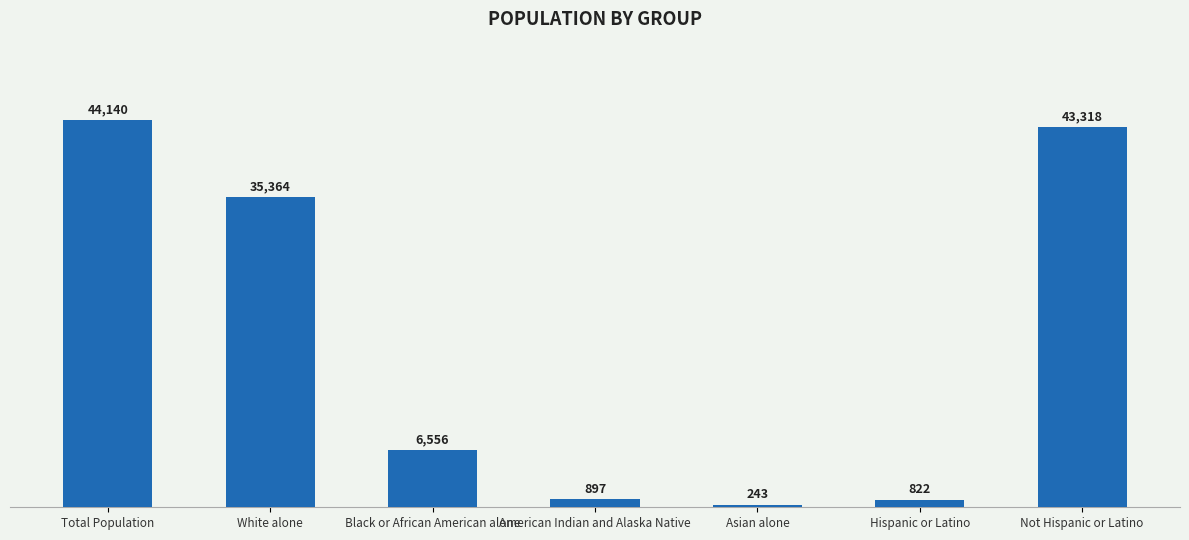

Is it true that the value at American Indian and Alaska Native is 897?

True